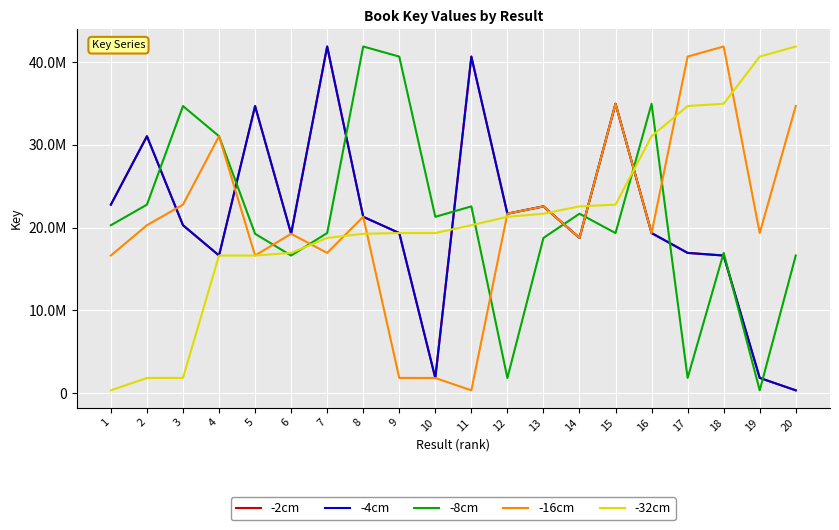

Between which two adjacent categories do -2cm and -16cm first intersect?

2 and 3